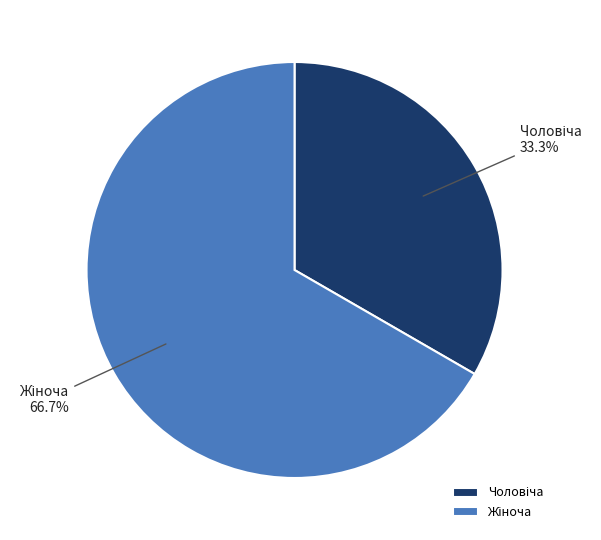

Is there any slice that represents more than half of the pie?

Yes